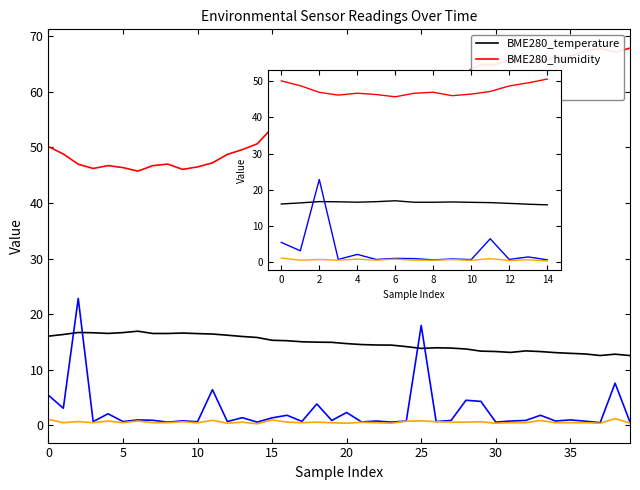

True or false: SDS_P2 and SDS_P1 cross at least once.

False